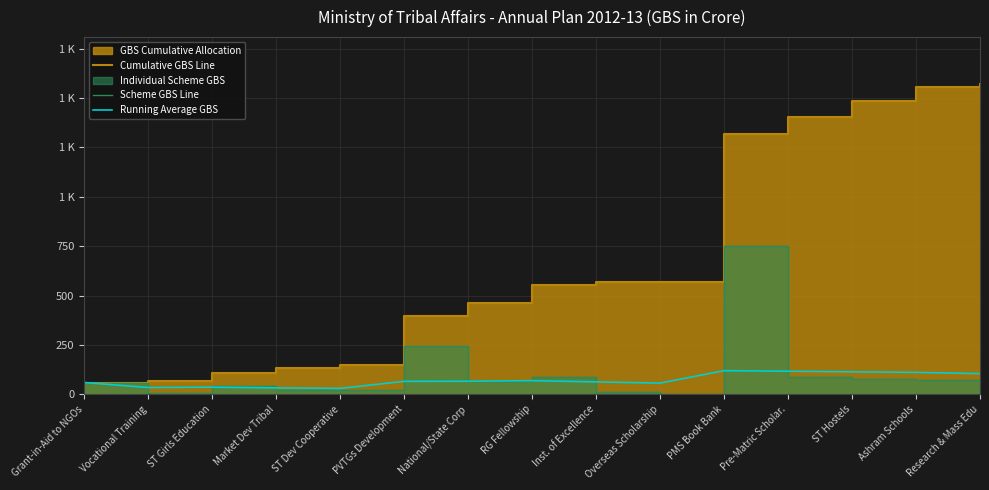

At which category is the sum across all series the highest?

PMS Book Bank